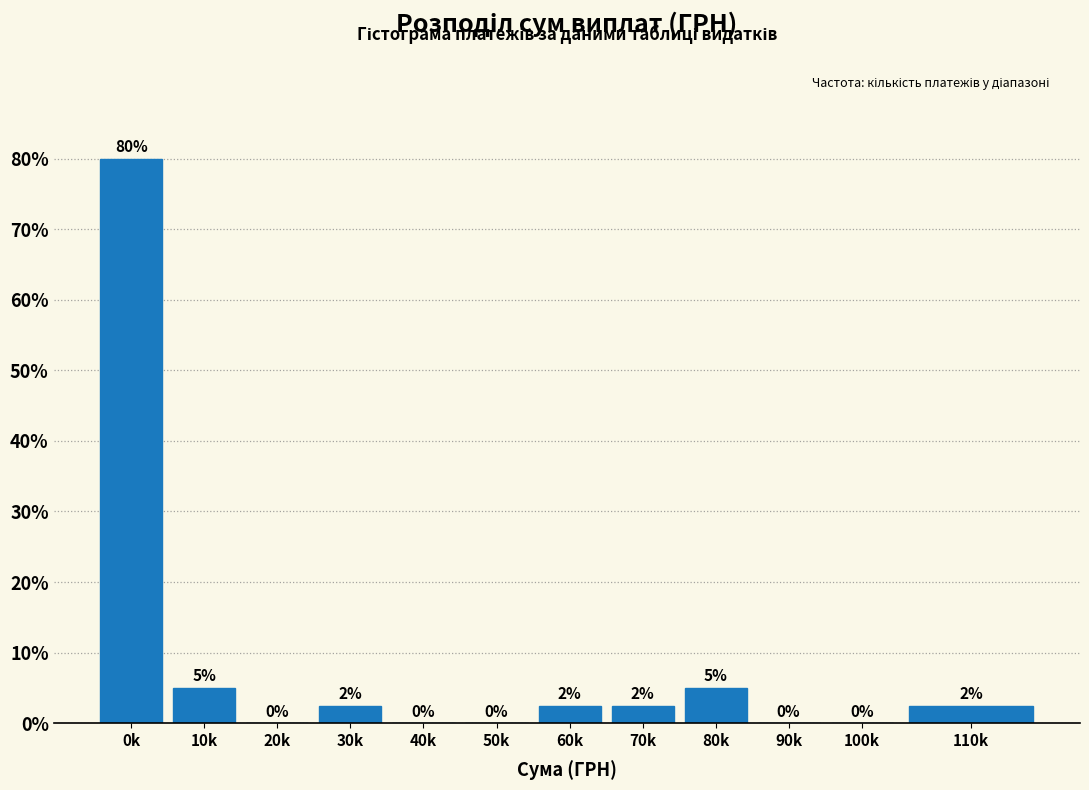

What is the change in value from 10k to 40k?

-5.0